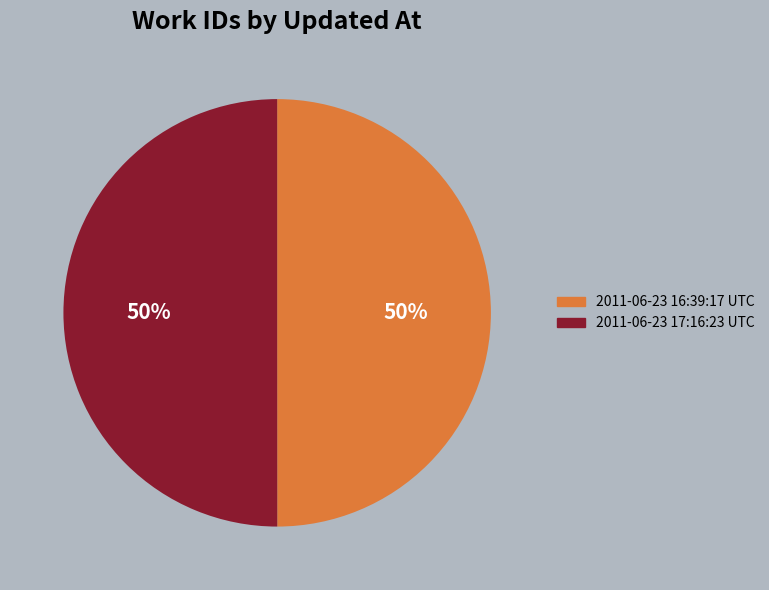

How many slices are in this pie chart?

2